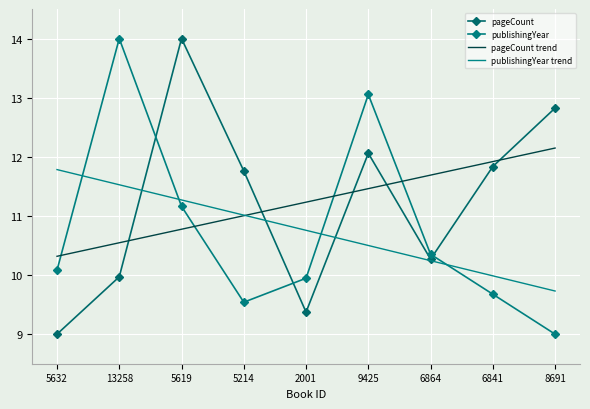

Where is the first local maximum for publishingYear?

13258